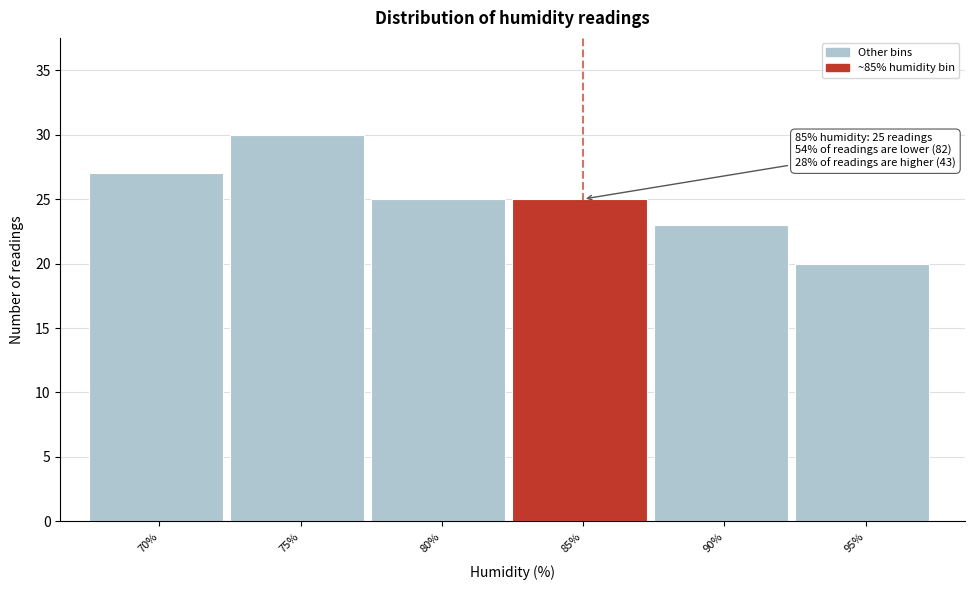

Reading left to right, what are all the values shown in this chart?

70%=27	75%=30	80%=25	85%=25	90%=23	95%=20